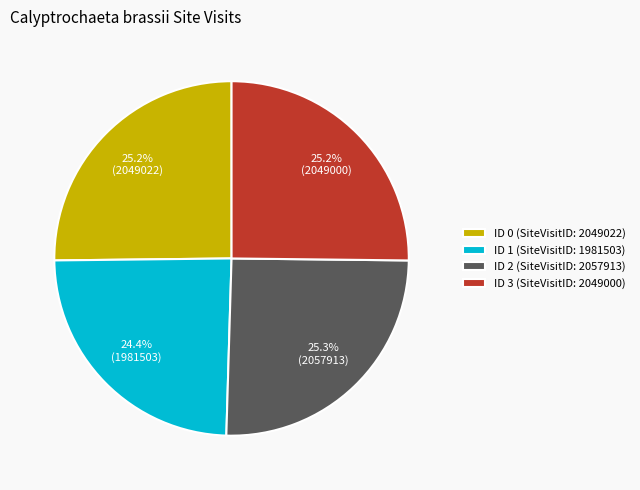

Which slice is the smallest?

ID 1 (SiteVisitID: 1981503)